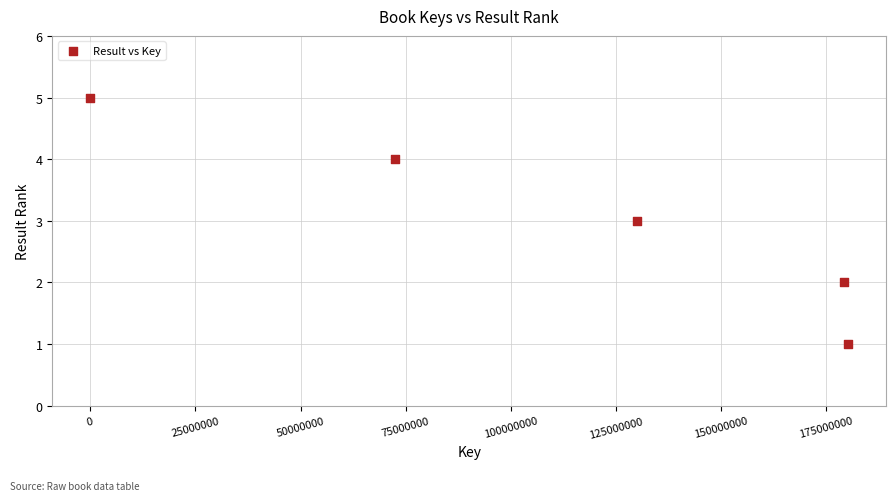

What is the range of Y values (max minus min)?

4